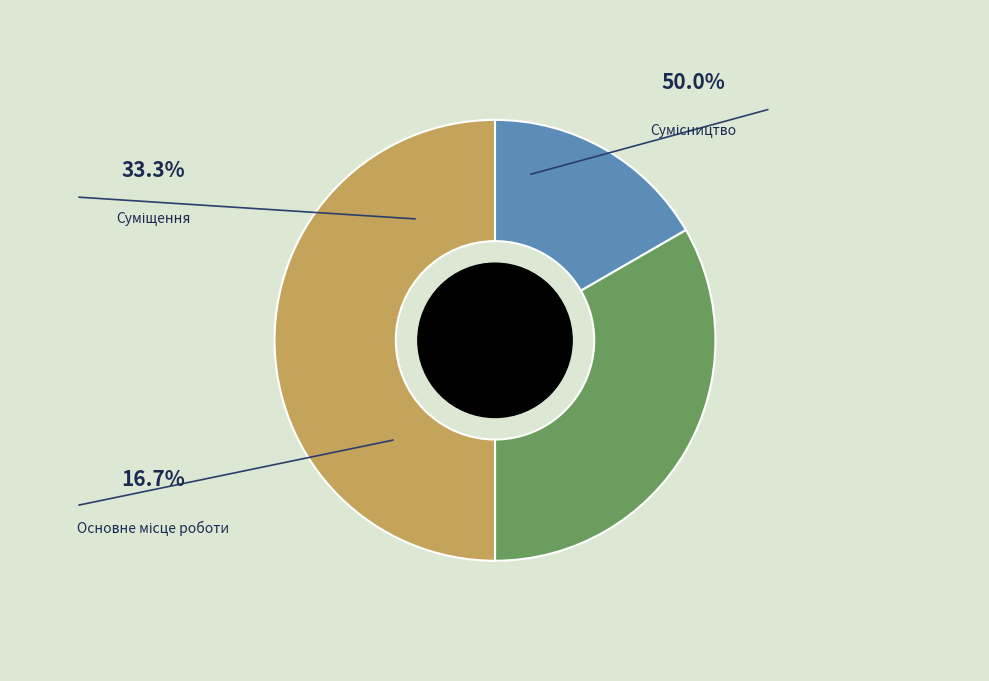

Approximately how many times larger is the value at Суміщення compared to Сумісництво?

0.7